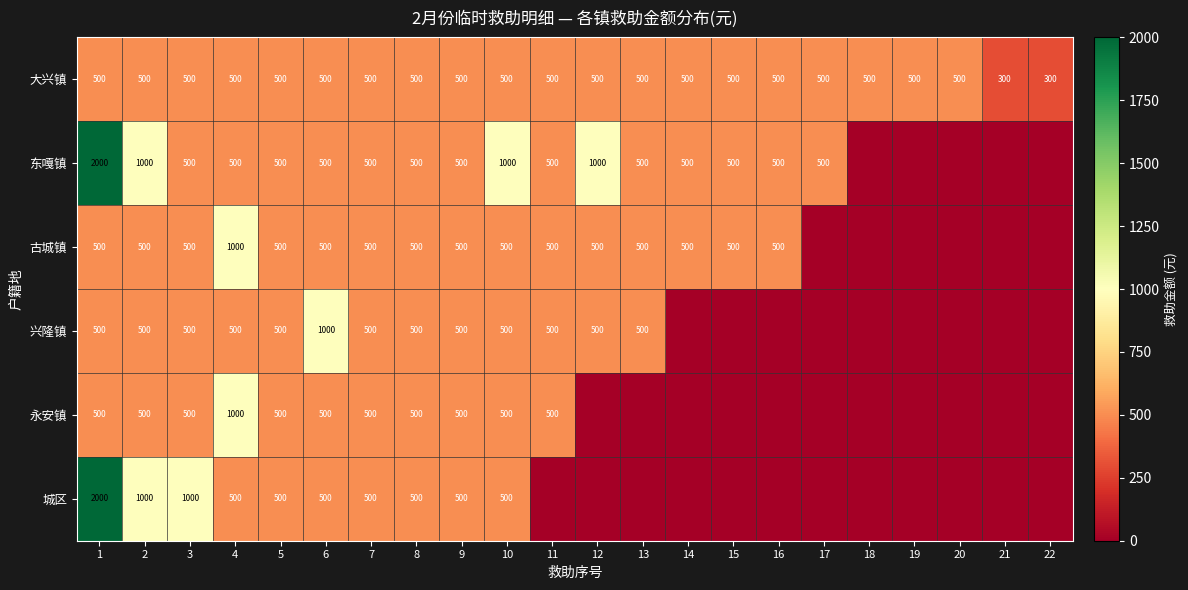

At how many categories does at least one series exceed 1145?

1